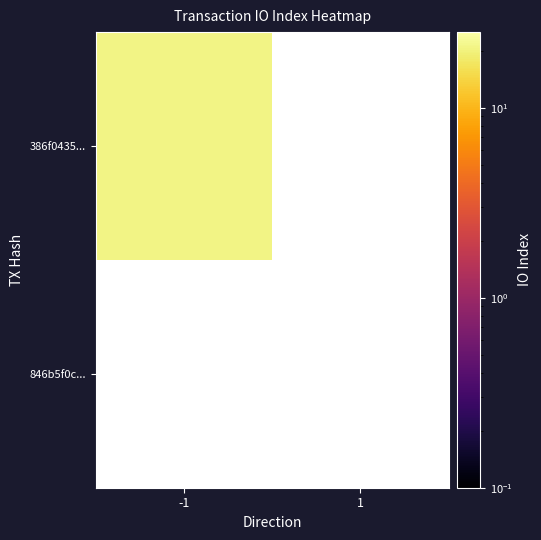

Is it true that 386f0435... equals 21.0 at -1?

True